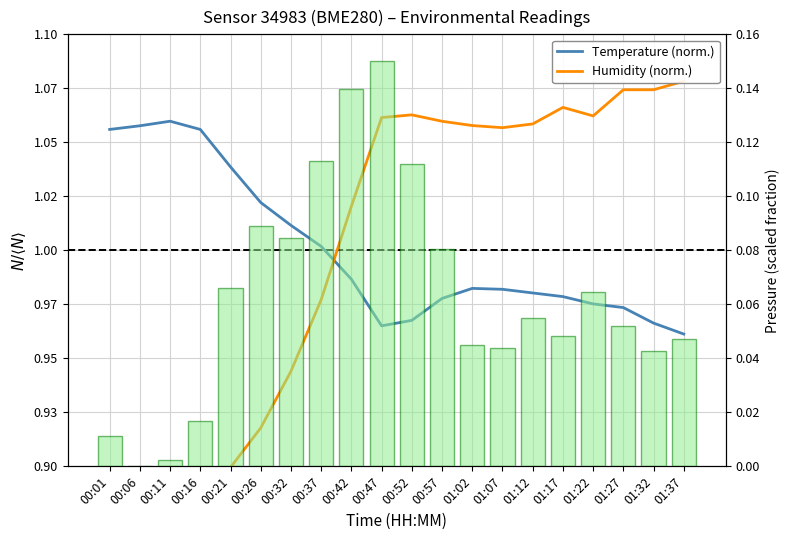

At 01:17, list the series in order from smallest to largest.

Pressure (scaled), Temperature (norm.), Humidity (norm.)